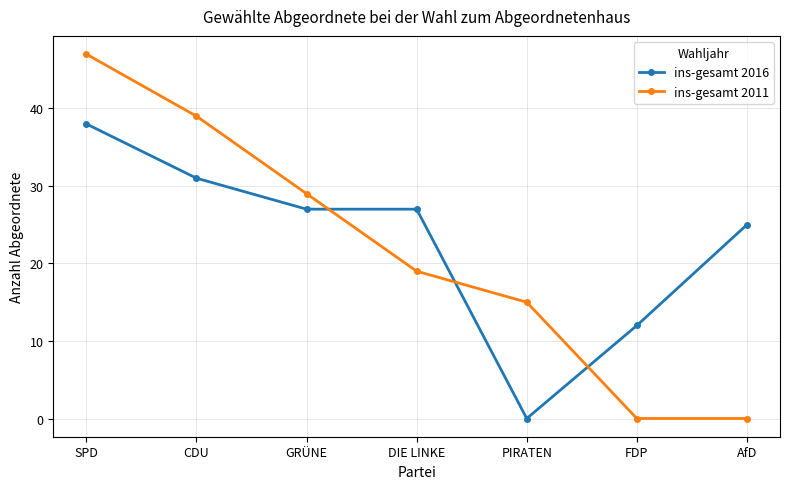

What is the label of the 5th point from the left?

PIRATEN